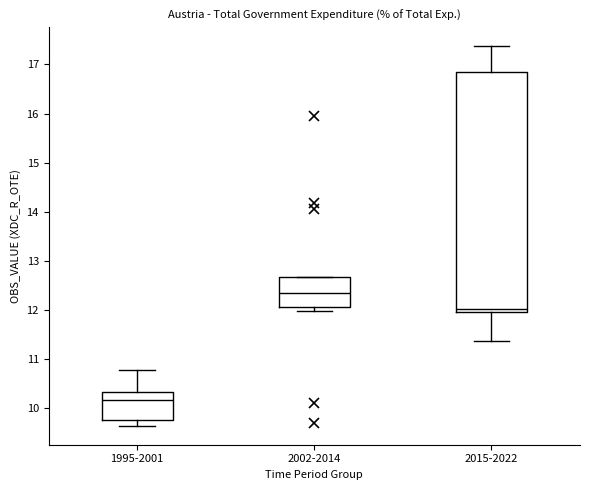

Which box has the highest median line?

2002-2014